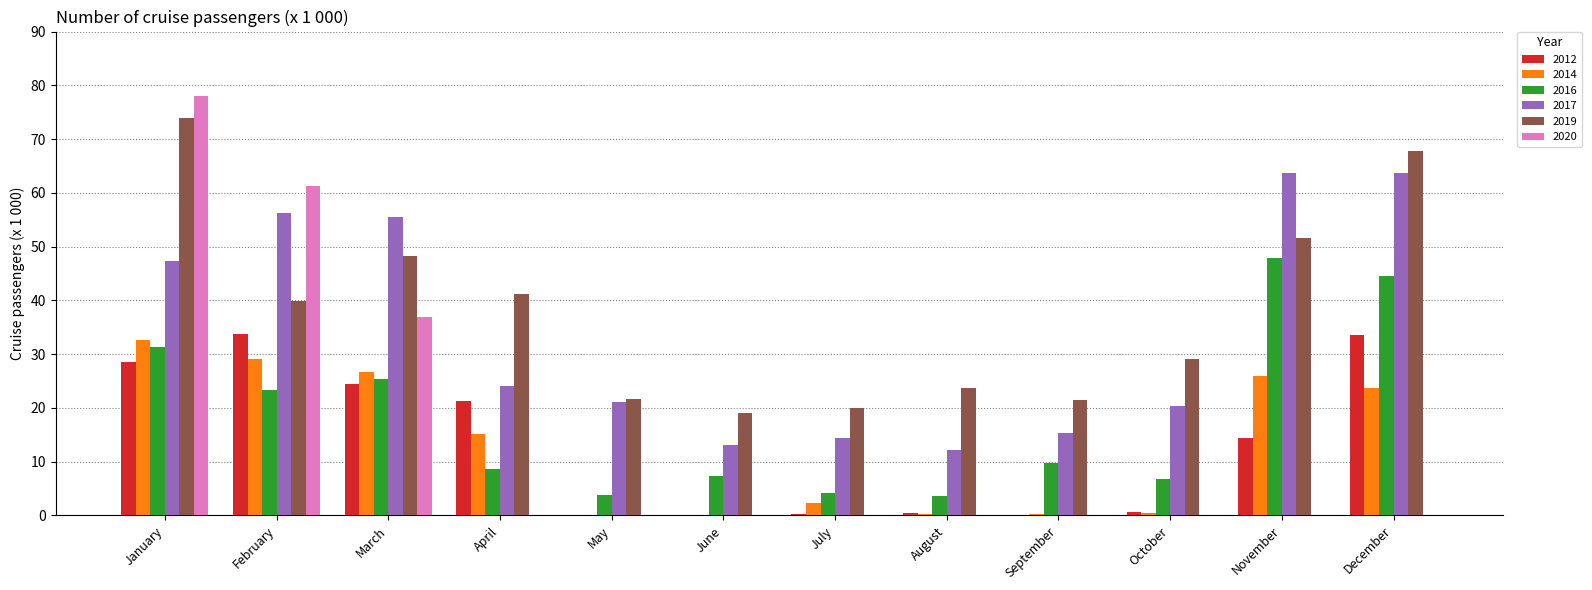

The 2014 series shows 0.2 at August. True or false?

True